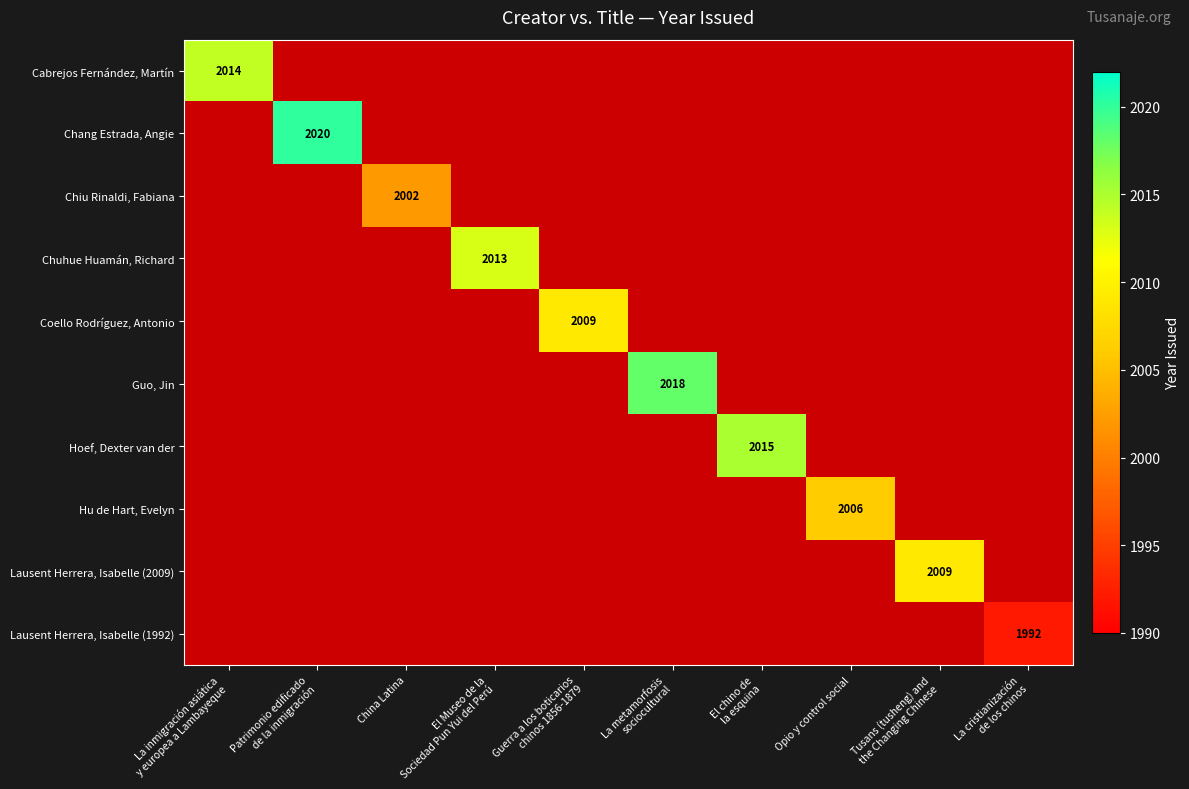

List the series in order of their peak value, lowest first.

Lausent Herrera, Isabelle (1992), Chiu Rinaldi, Fabiana, Hu de Hart, Evelyn, Coello Rodríguez, Antonio, Lausent Herrera, Isabelle (2009), Chuhue Huamán, Richard, Cabrejos Fernández, Martín, Hoef, Dexter van der, Guo, Jin, Chang Estrada, Angie